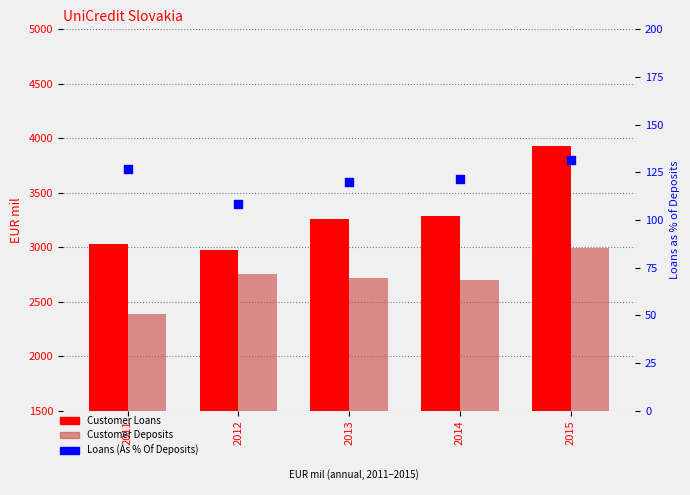

Which series reaches the maximum Y coordinate?

Customer Loans